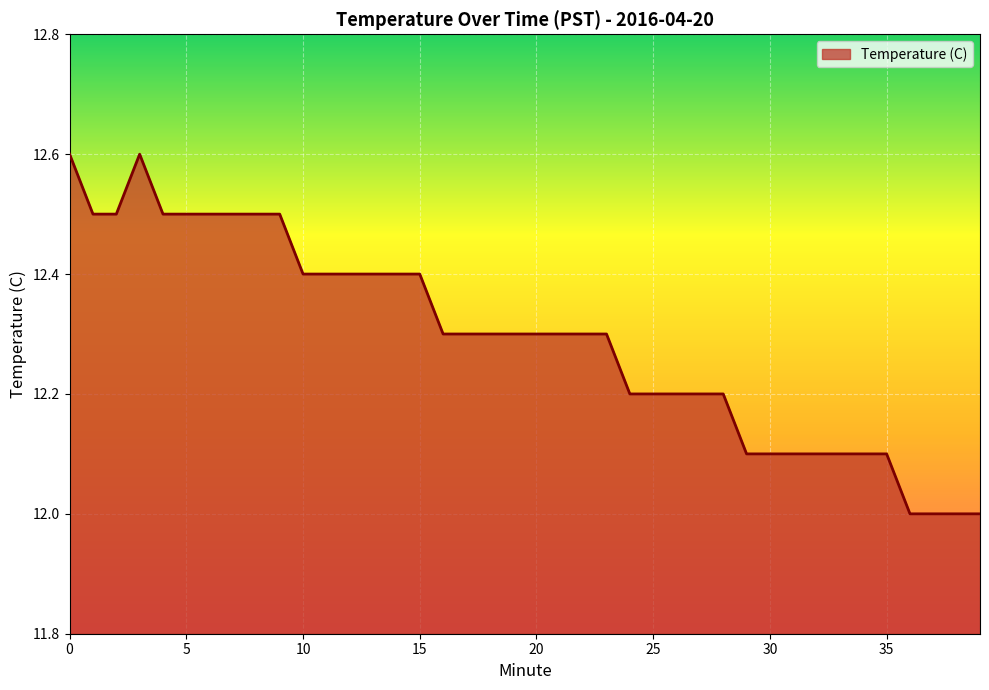

Reading right to left, what are all the values shown in this chart?

12.0	12.0	12.0	12.0	12.1	12.1	12.1	12.1	12.1	12.1	12.1	12.2	12.2	12.2	12.2	12.2	12.3	12.3	12.3	12.3	12.3	12.3	12.3	12.3	12.4	12.4	12.4	12.4	12.4	12.4	12.5	12.5	12.5	12.5	12.5	12.5	12.6	12.5	12.5	12.6